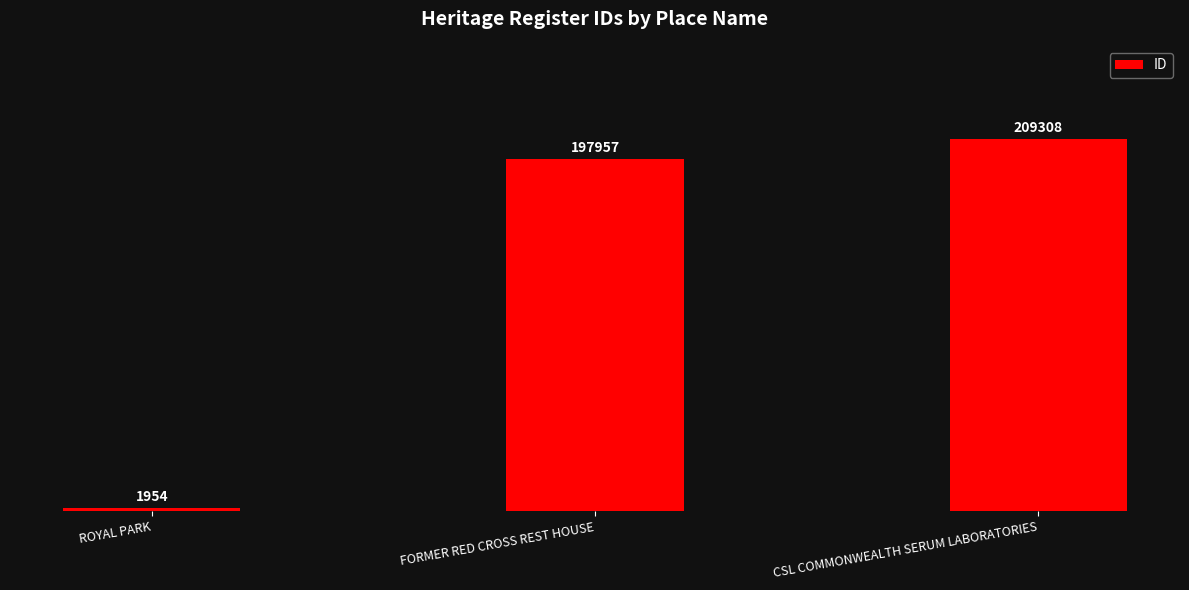

List the labels in order of value, smallest first.

ROYAL PARK, FORMER RED CROSS REST HOUSE, CSL COMMONWEALTH SERUM LABORATORIES